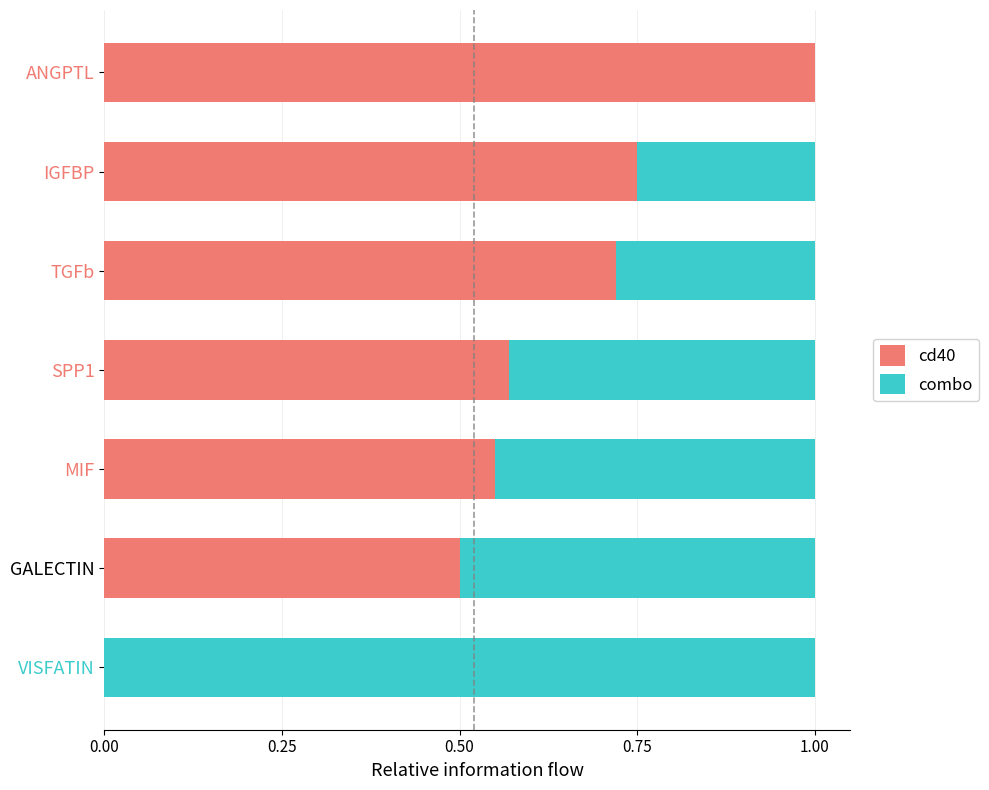

What is the total value across all series at VISFATIN?

1.0